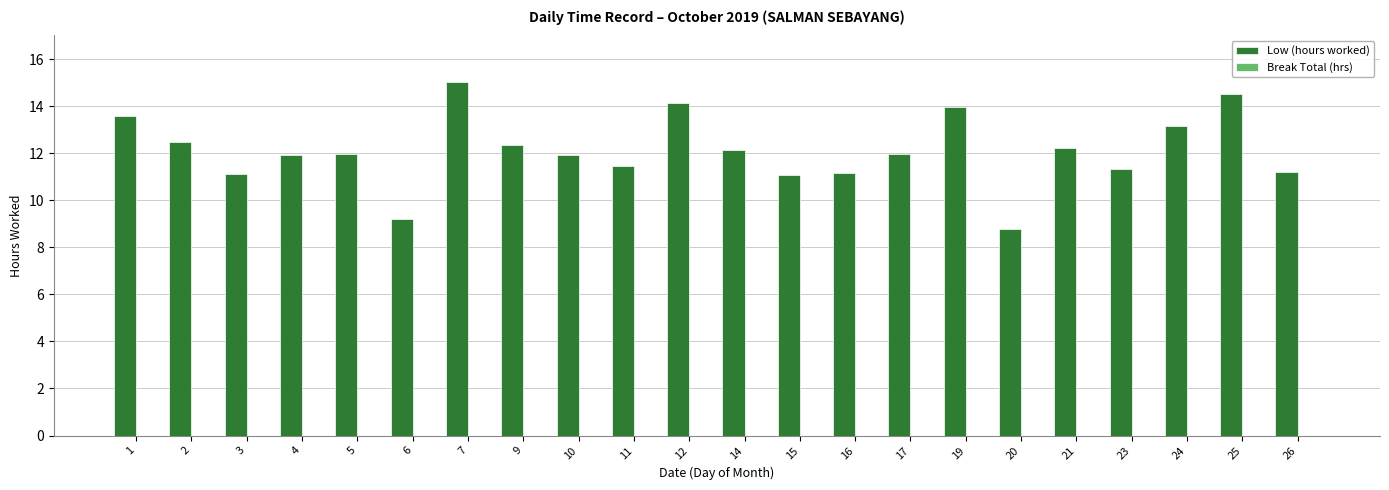

What is the value of the 15th bar from the left?

12.0